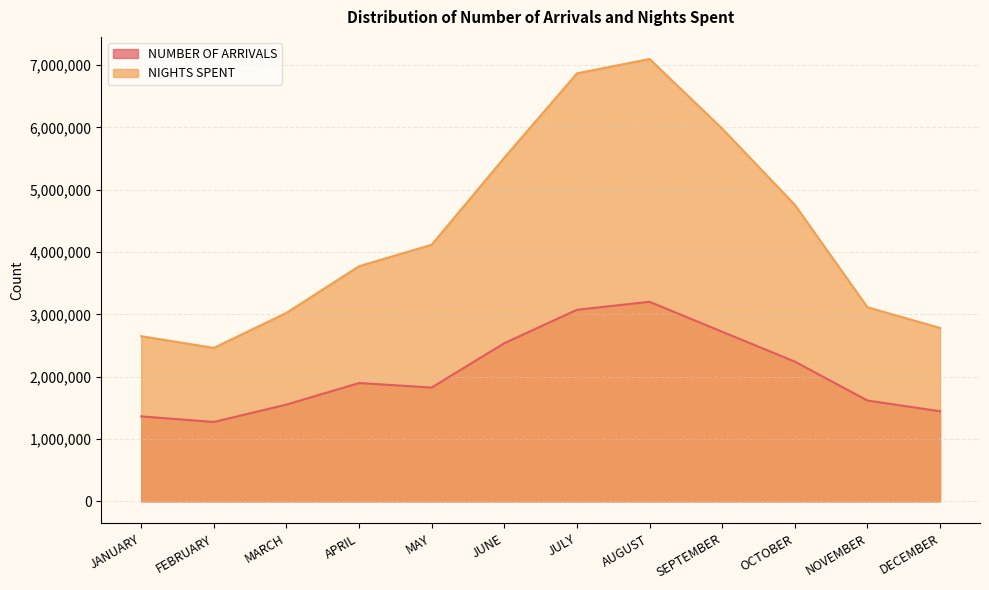

Which series has the largest total across all categories?

NIGHTS SPENT